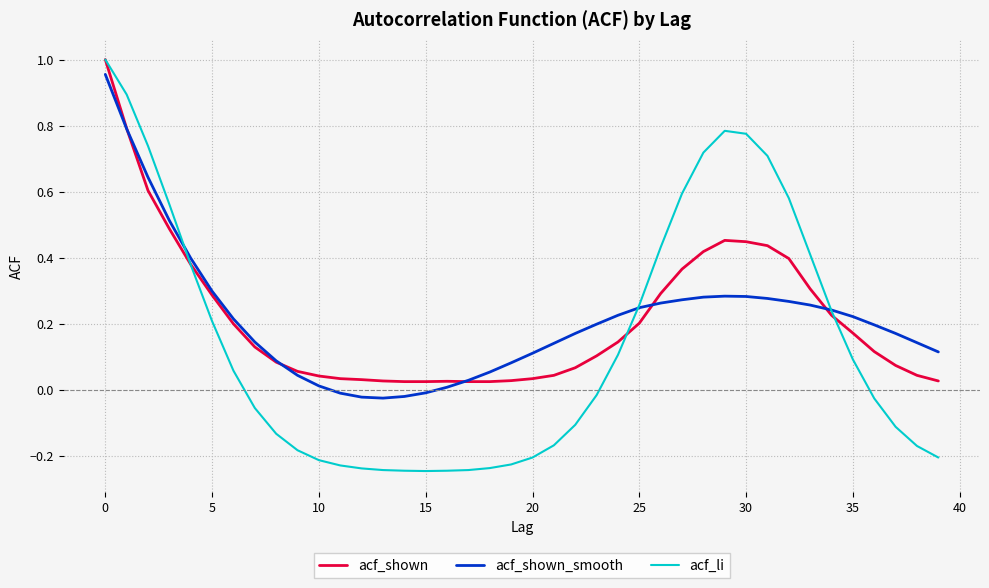

Which series has the widest spread of values?

acf_li